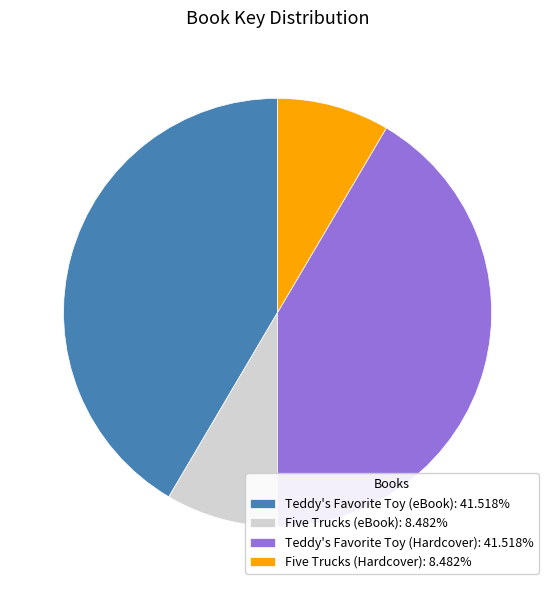

Does any single category account for the majority?

No